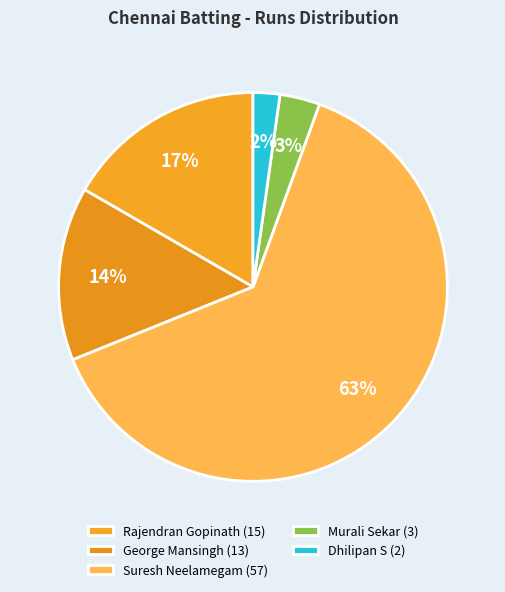

Count the number of slices in the pie.

5